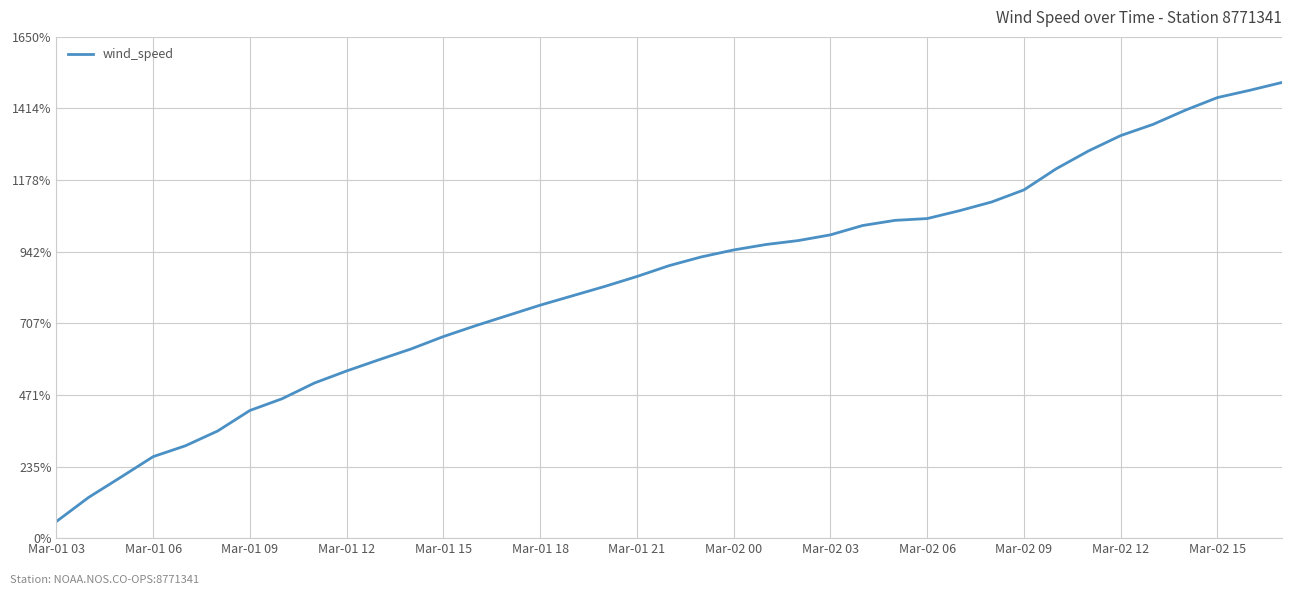

Does the chart have visible grid lines?

Yes